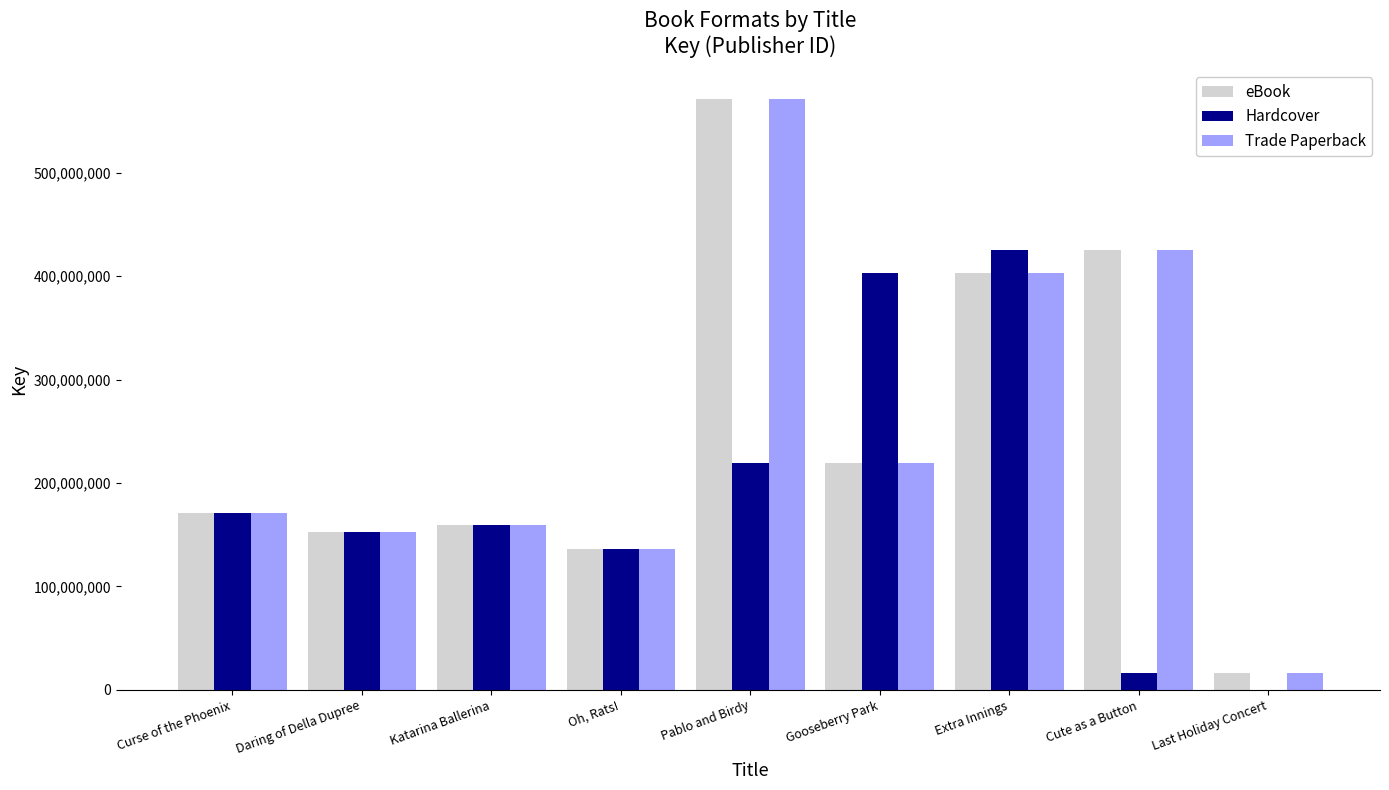

Between Pablo and Birdy and Cute as a Button, which series saw the biggest shift?

Hardcover